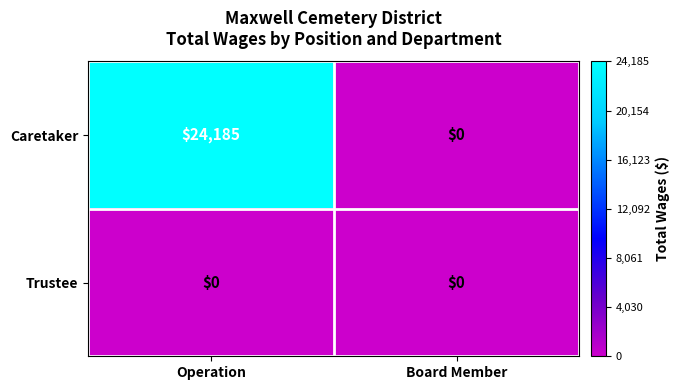

What is the maximum value shown in the chart?

24185